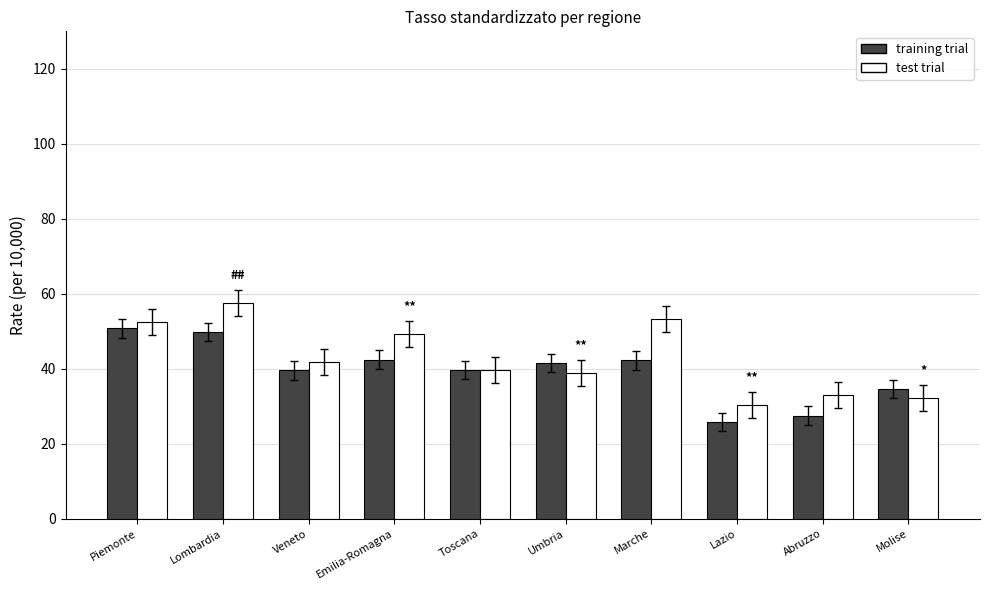

What is the value of the training trial bar at the 8th from the left?

25.8